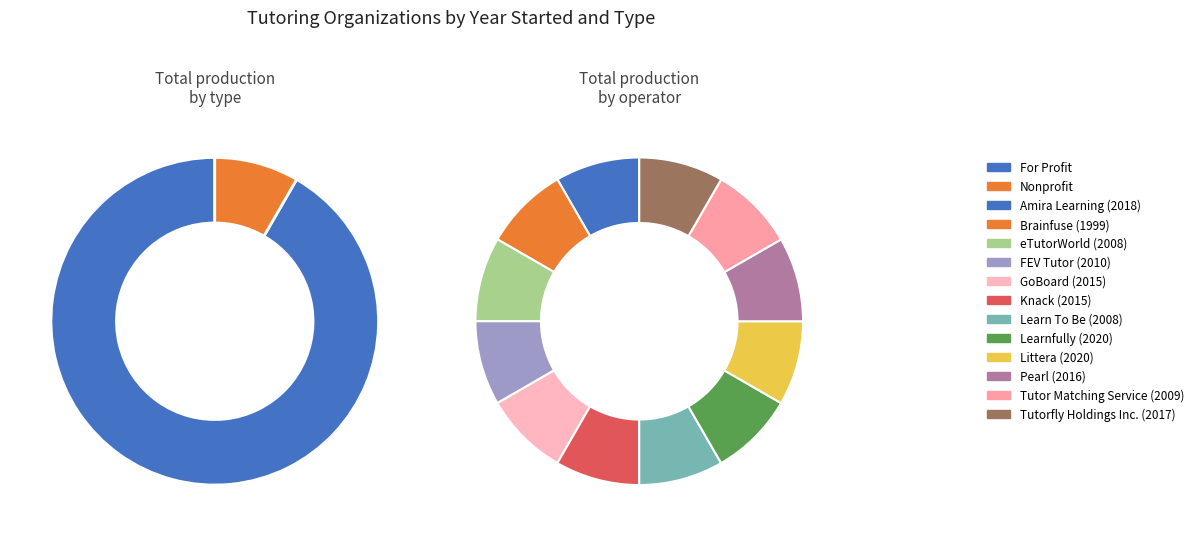

To the nearest percent, what percentage of the pie is Tutor Matching Service?

8%